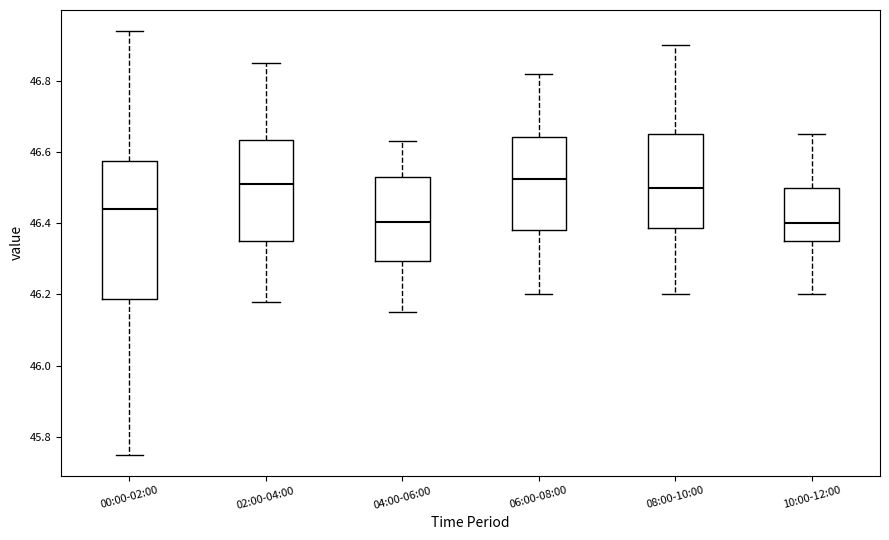

Reading left to right, read every box against the y-axis: the position of its median line, the range the box covers, and the ends of its whiskers. The values are not printed on the chart, so give them approximately, as read against the axis.

00:00-02:00: median 46.44, box 46.18 to 46.58, whiskers 45.76 to 46.94
02:00-04:00: median 46.52, box 46.36 to 46.64, whiskers 46.18 to 46.86
04:00-06:00: median 46.40, box 46.30 to 46.54, whiskers 46.16 to 46.64
06:00-08:00: median 46.52, box 46.38 to 46.64, whiskers 46.20 to 46.82
08:00-10:00: median 46.50, box 46.38 to 46.66, whiskers 46.20 to 46.90
10:00-12:00: median 46.40, box 46.36 to 46.50, whiskers 46.20 to 46.66